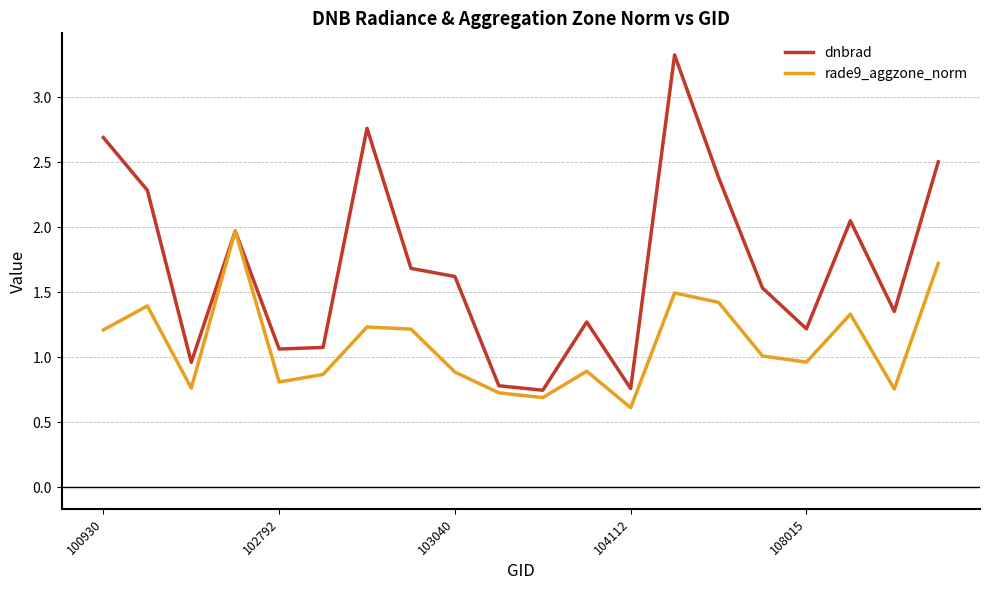

List the series in order of their peak value, lowest first.

rade9_aggzone_norm, dnbrad